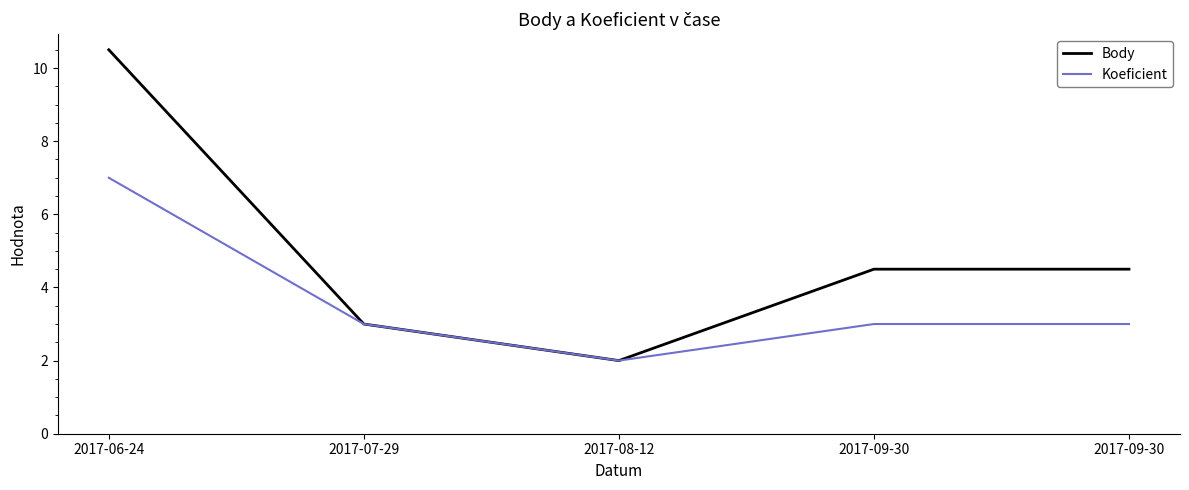

Rank the series at 2017-06-24 from lowest to highest value.

Koeficient, Body